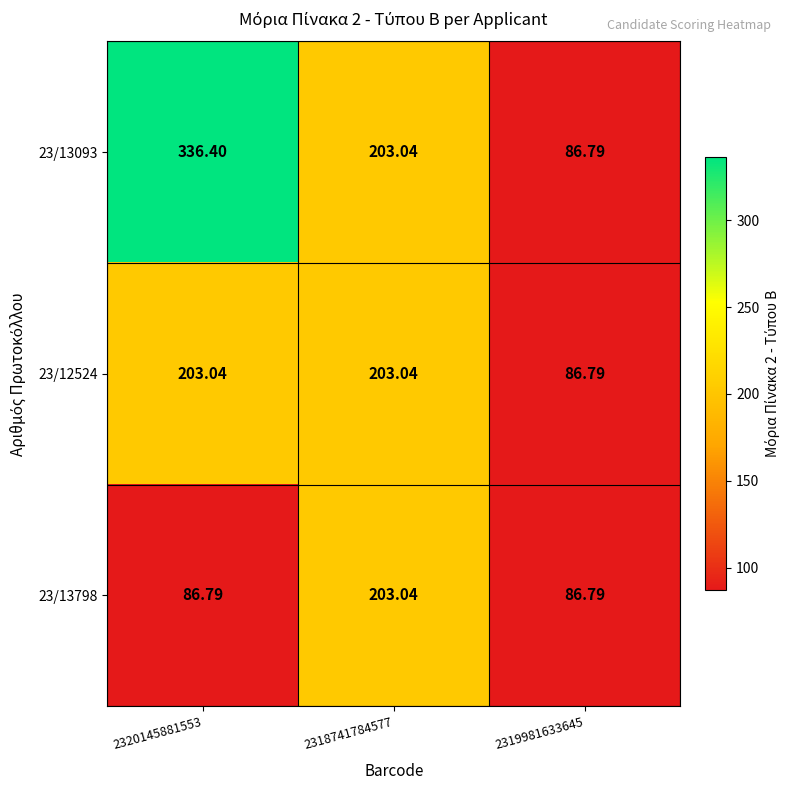

How many series are shown in this chart?

3